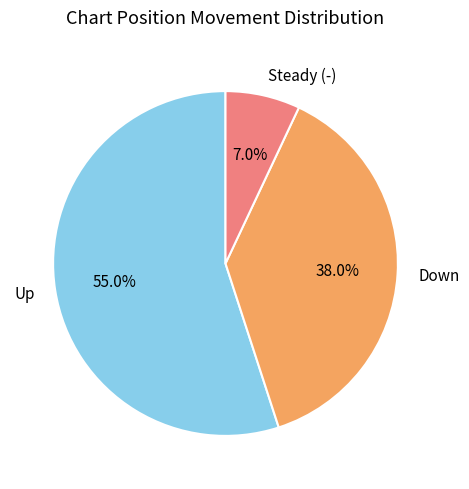

How many segments does this pie chart have?

3